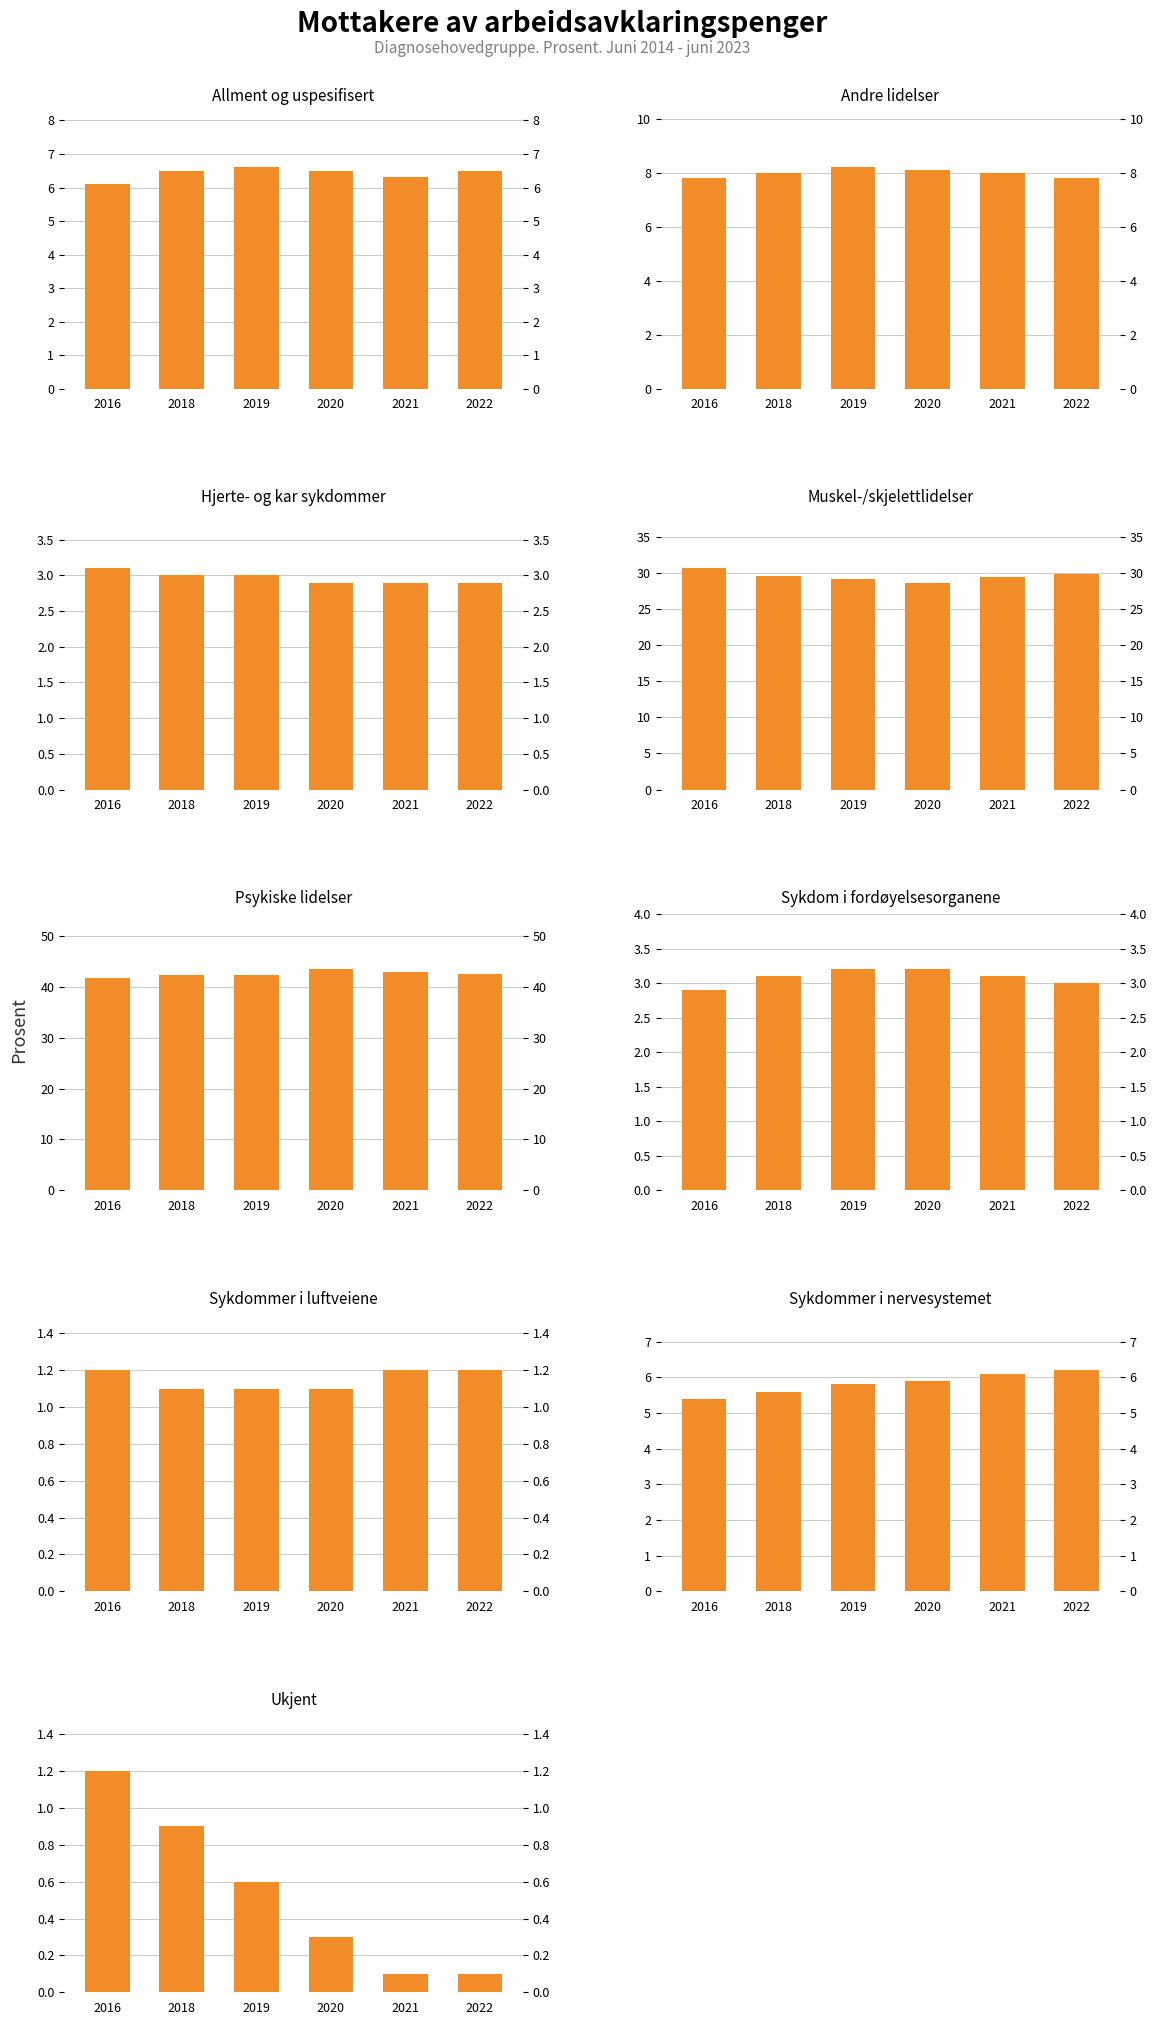

Does the chart contain any negative values?

No